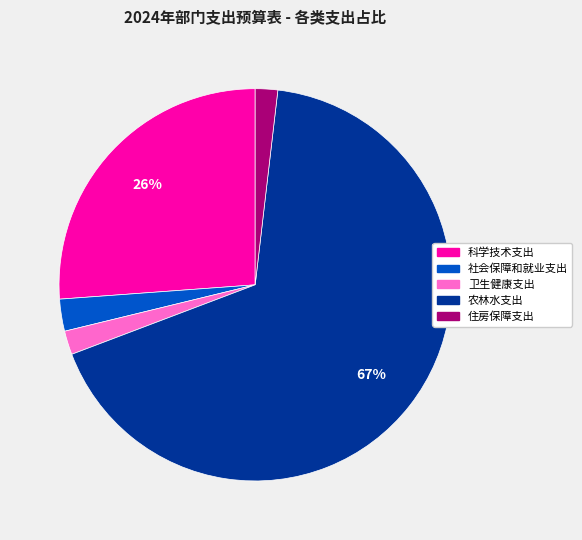

Combined, do 住房保障支出 and 卫生健康支出 account for over 50%?

No